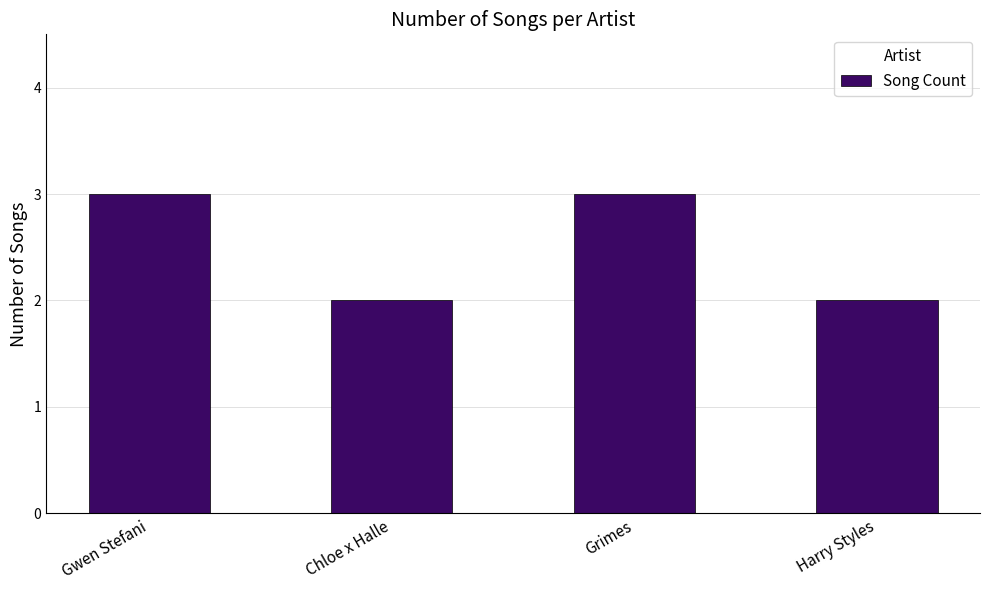

What is the greatest value displayed?

3